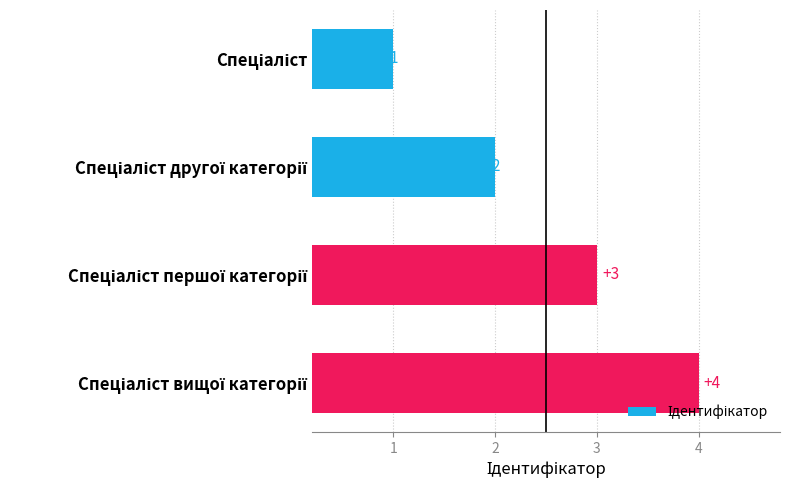

How many values are between 2 and 4?

3